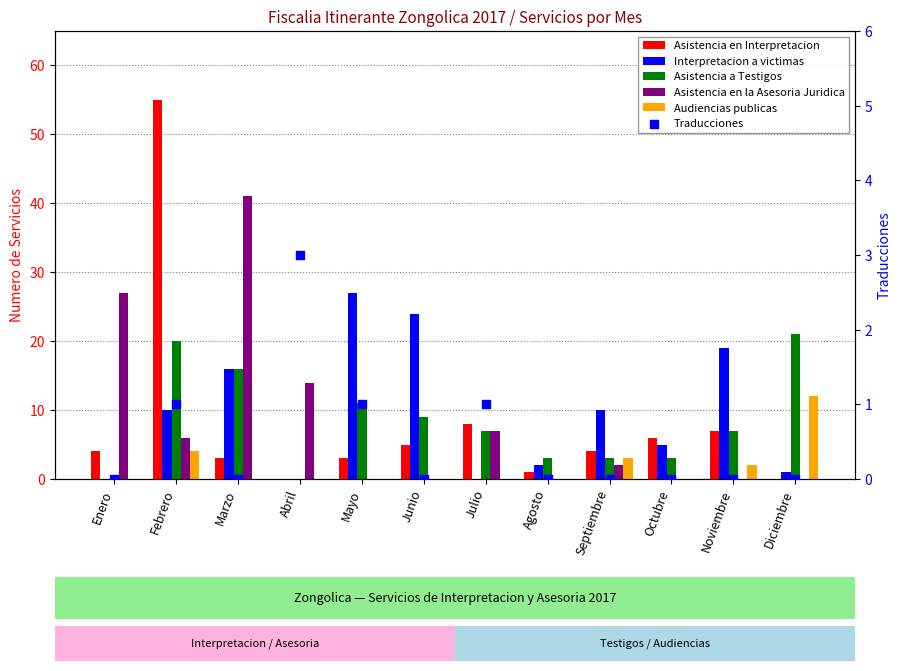

Which series reaches the minimum Y coordinate?

Asistencia en Interpretacion